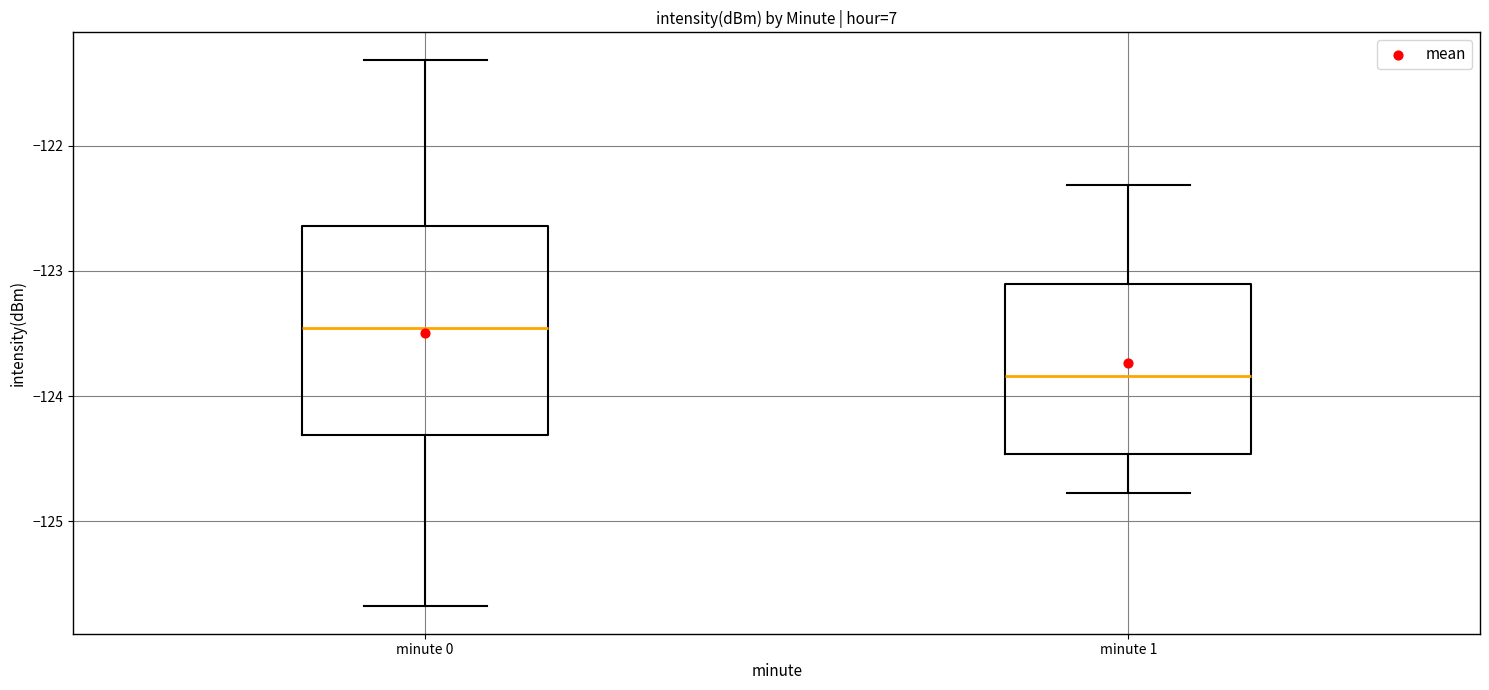

Which box has the lowest median line?

minute 1